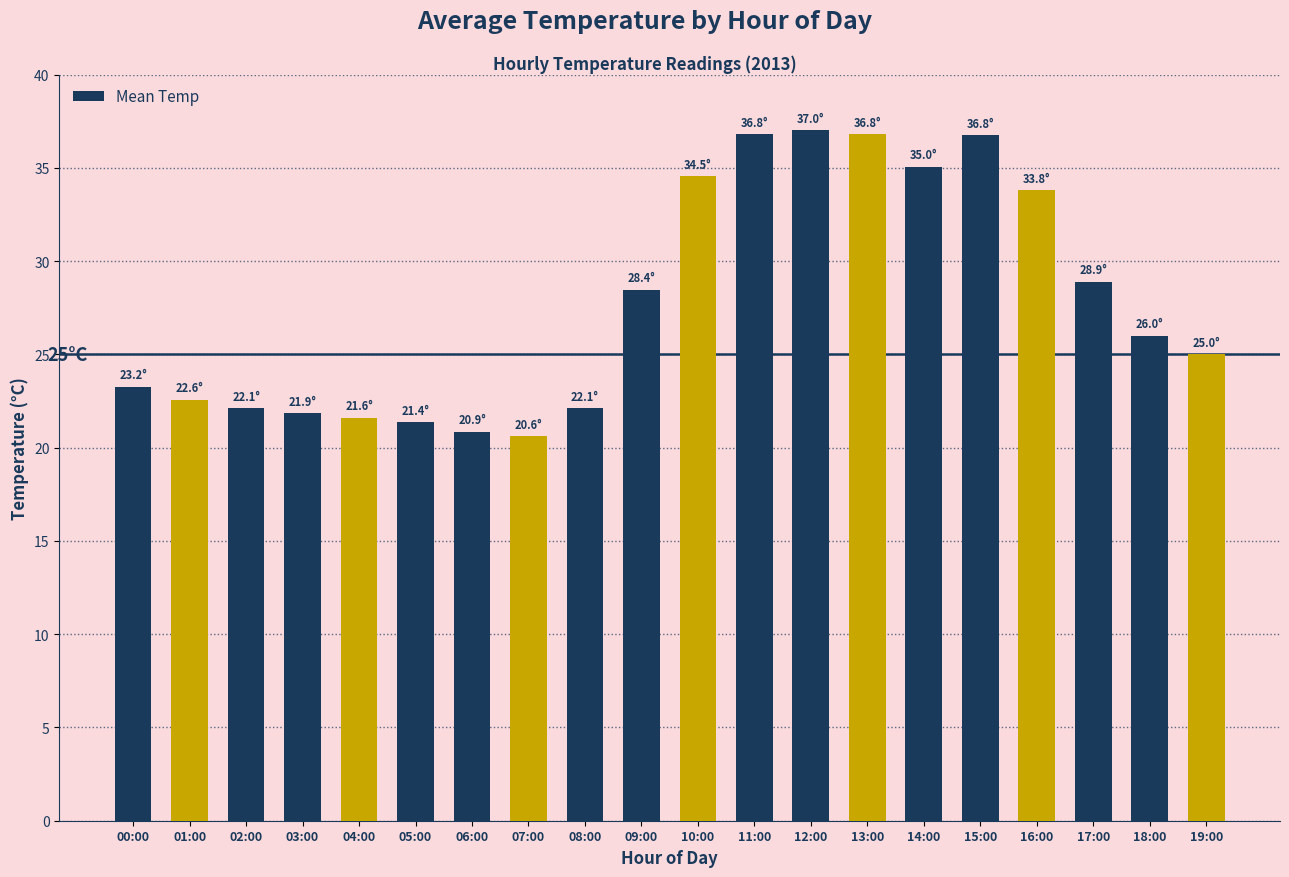

What is the minimum value shown in the chart?

20.6